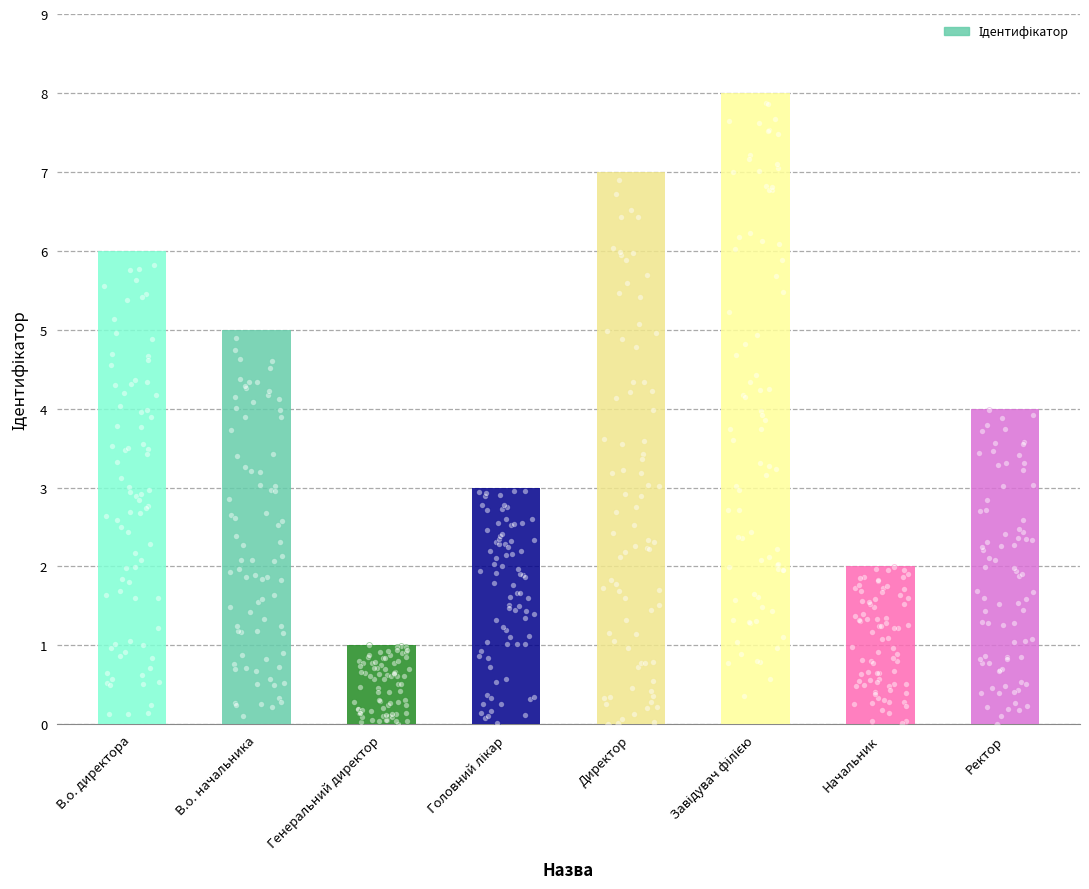

What is the ratio of the value at В.о. начальника to the value at Генеральний директор?

5.0